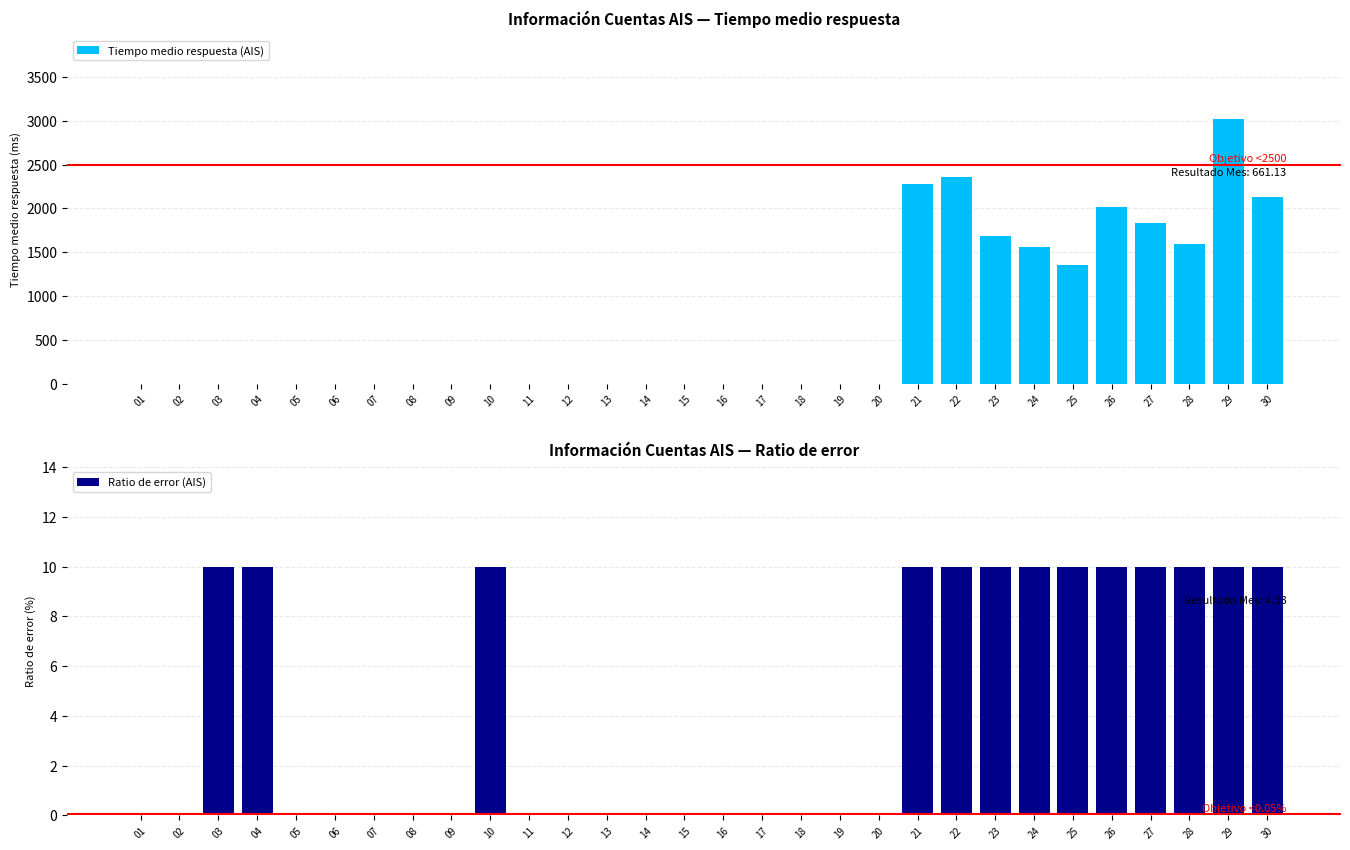

How many data points does each series have?

30